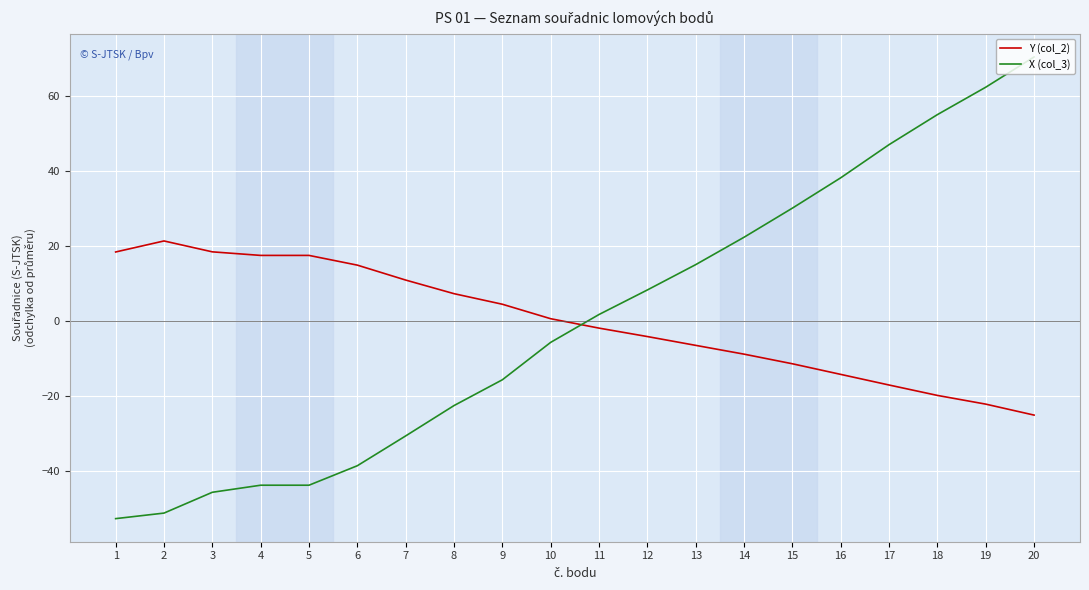

Is the value of X (col_3) at 6 greater than the value of Y (col_2) at 16?

No